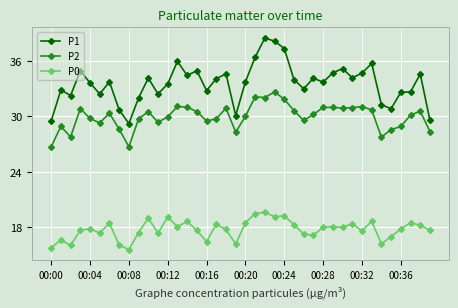

Which series has the largest total across all categories?

P1